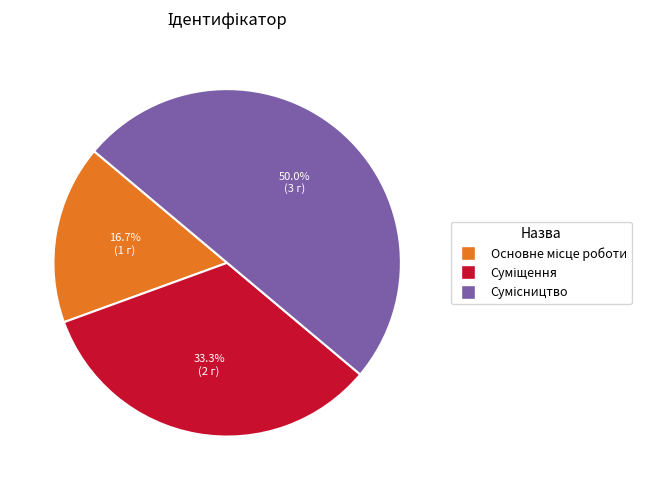

Count the number of slices in the pie.

3